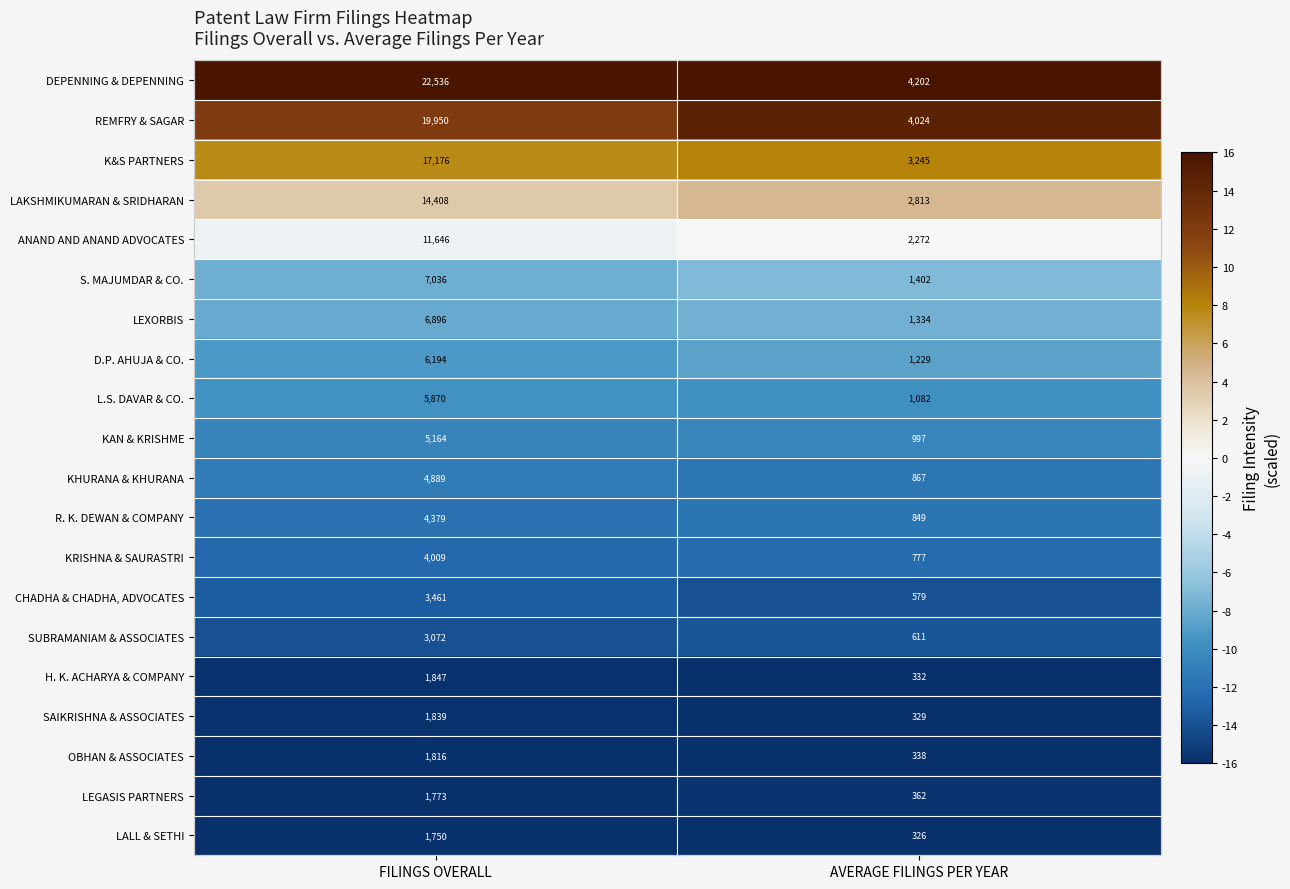

Which series changed the most between FILINGS OVERALL and AVERAGE FILINGS PER YEAR?

DEPENNING & DEPENNING